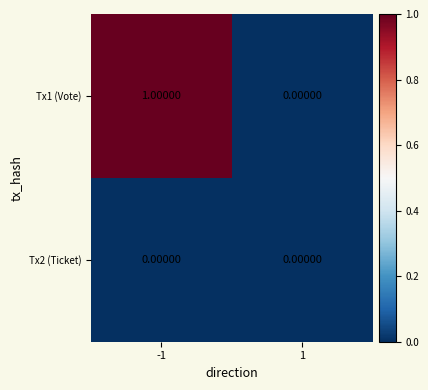

List the series in order of their peak value, lowest first.

Tx2 (Ticket), Tx1 (Vote)